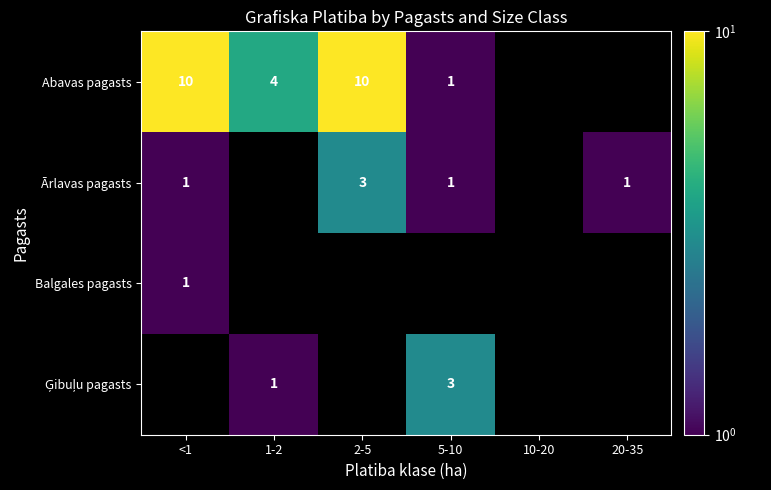

At how many categories does at least one series exceed 8?

2